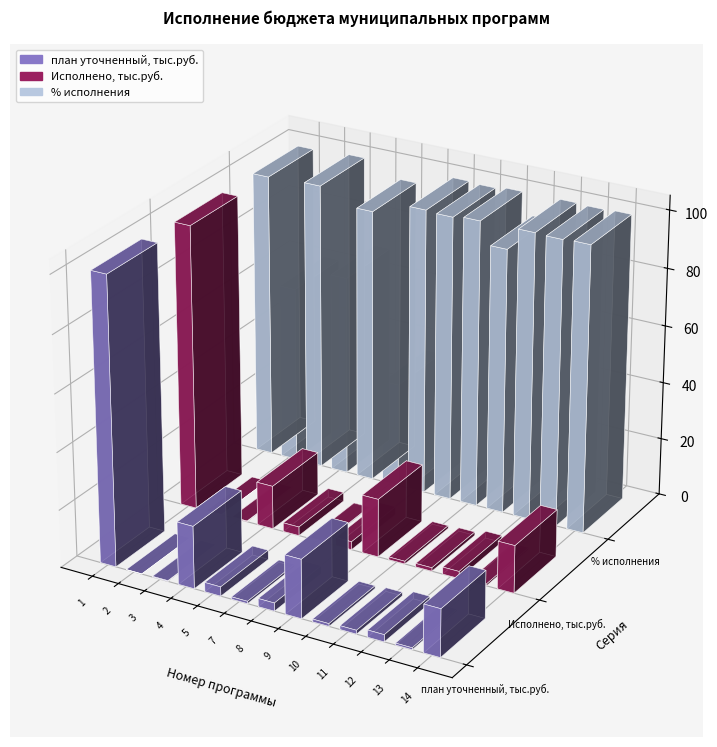

What is the difference between the план уточненный values at 5 and 7?

10127.3